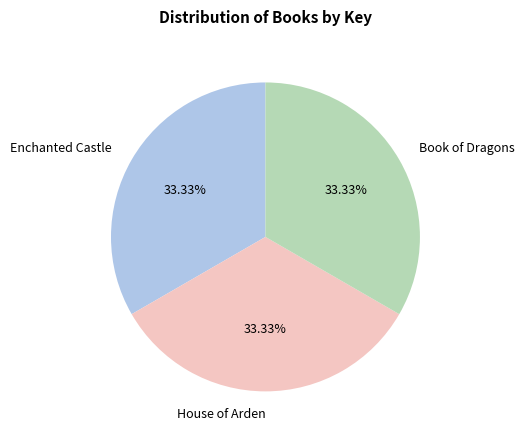

What is the ratio of the value at Enchanted Castle to the value at House of Arden?

1.0